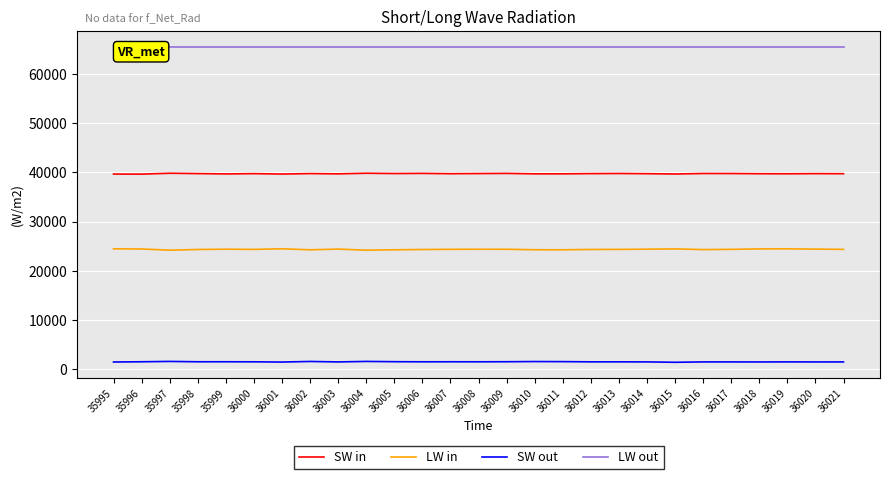

The value of LW out at 36008 is 23664. True or false?

False